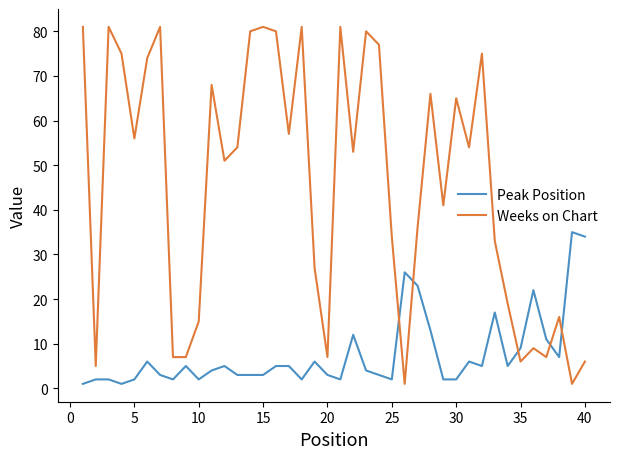

Which series has the widest spread of values?

Weeks on Chart